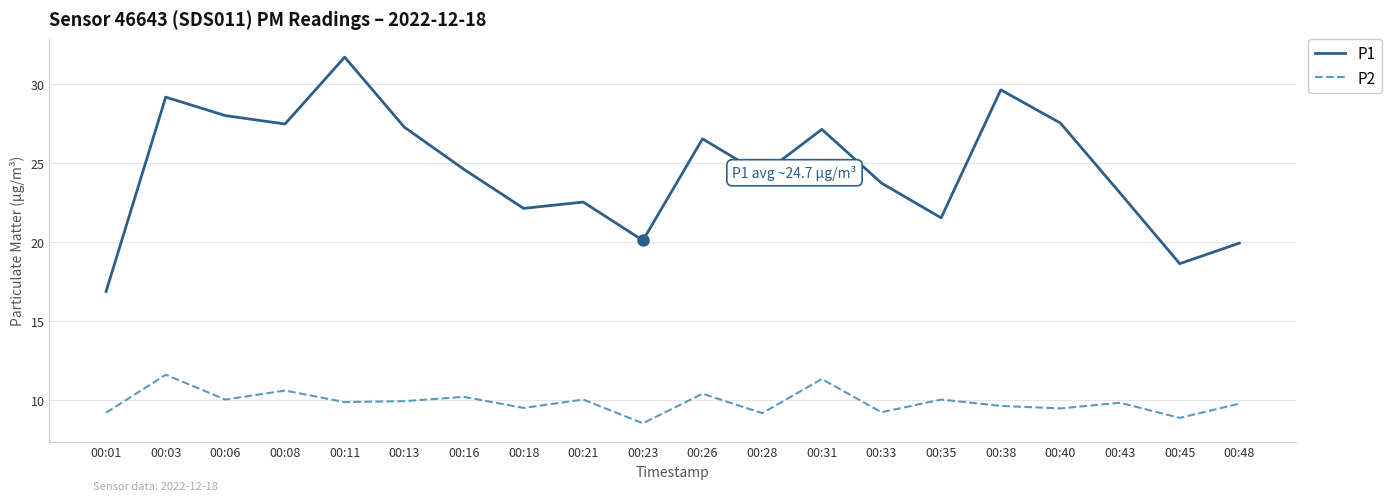

Rank the series by their average value, from lowest to highest.

P2, P1